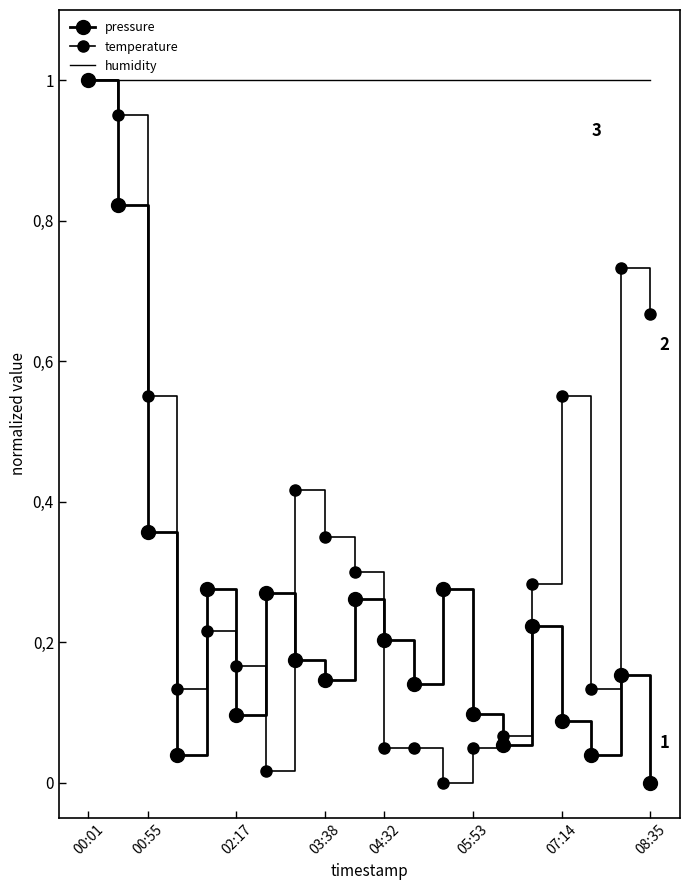

What is the sum of all humidity values?

20.0